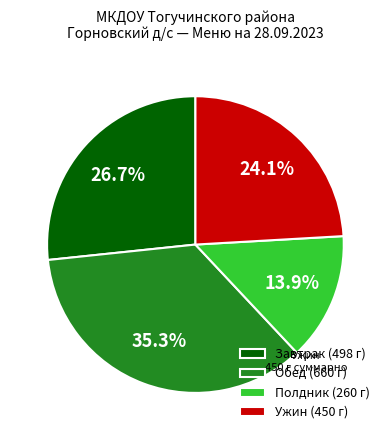

What percentage do Ужин (450 г) and Полдник (260 г) together represent?

38.0%